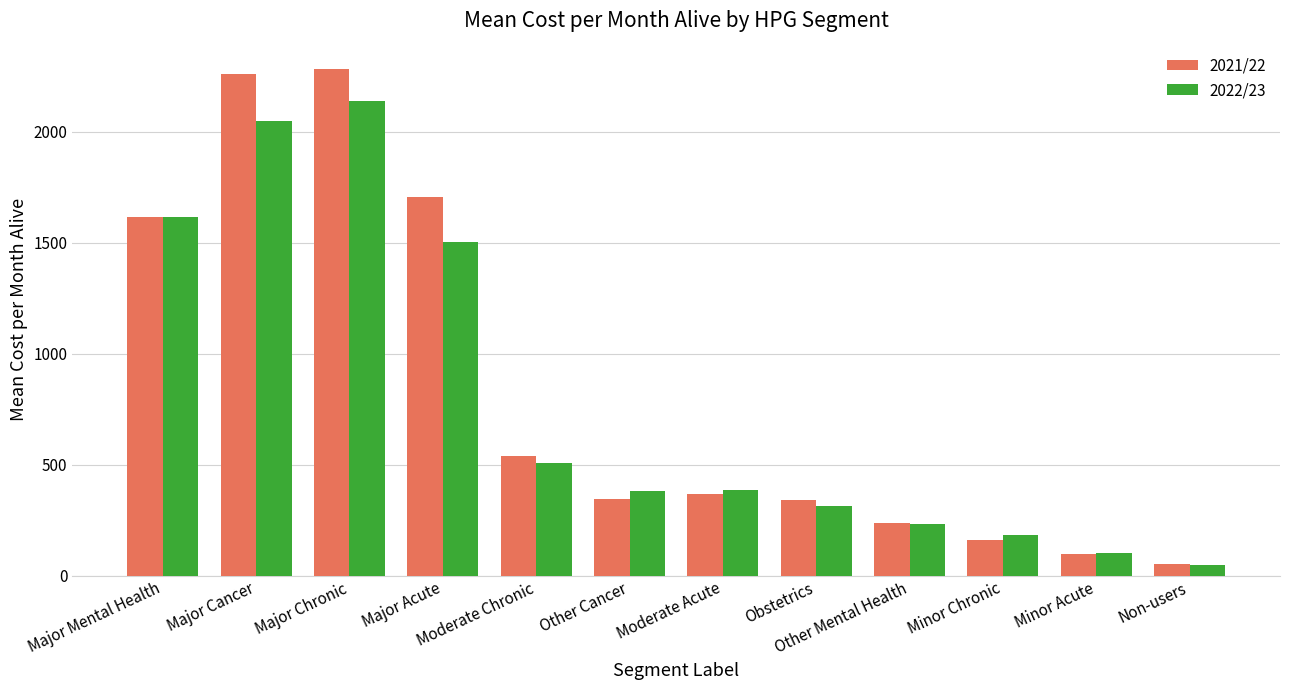

How many groups of bars are there?

12